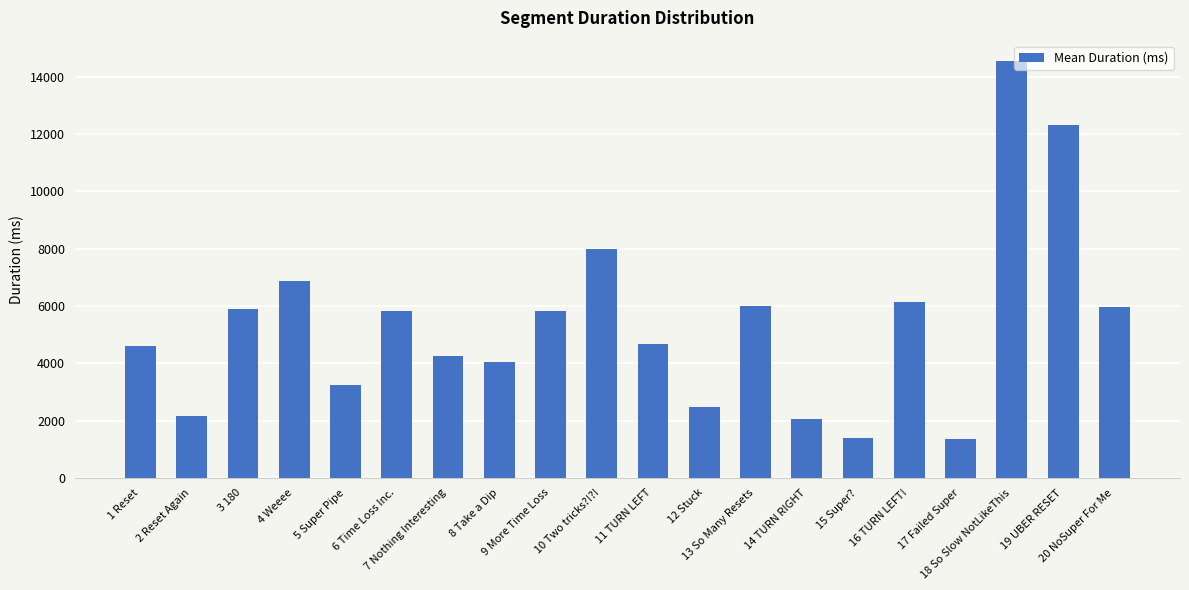

What is the smallest value displayed?

1361